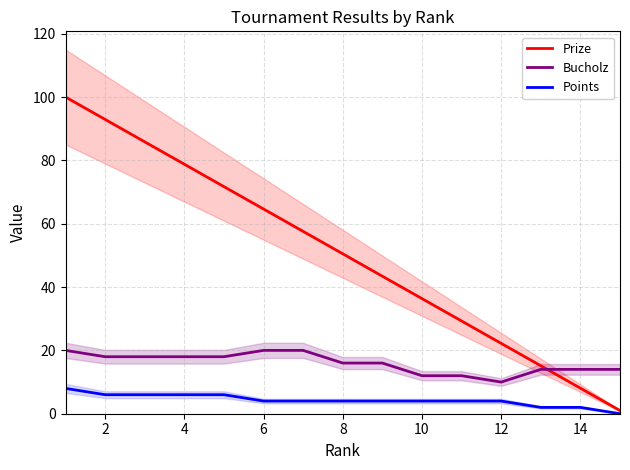

Rank the series by their average value, from lowest to highest.

Points, Bucholz, Prize